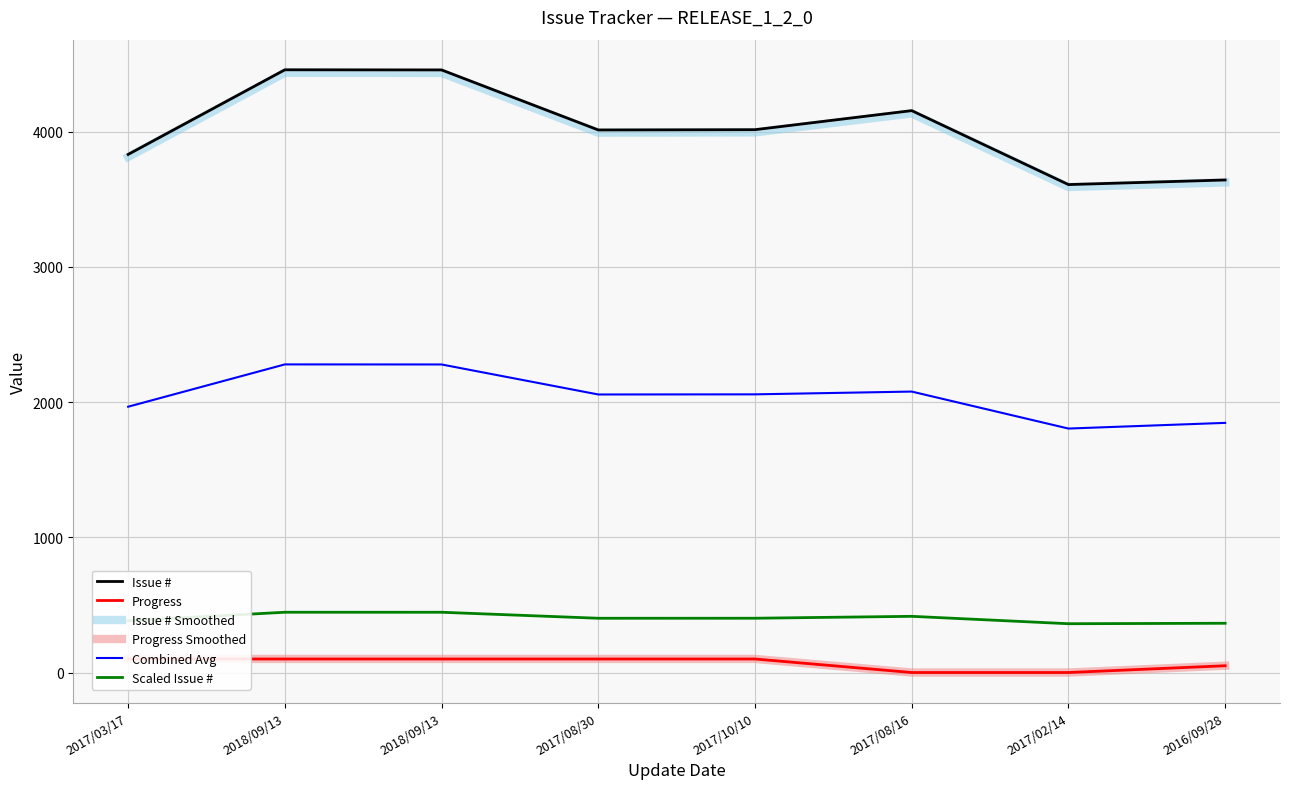

What value does the Scaled Issue # series have at 2018/09/13?

445.7